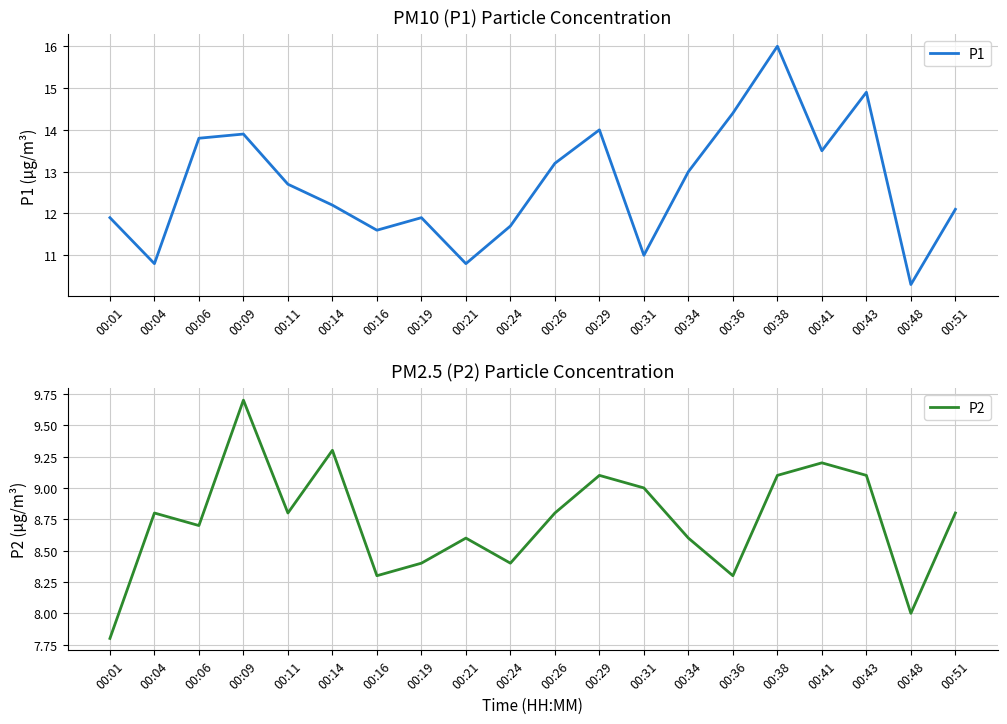

True or false: P2 has more than 1 interior local peaks.

True